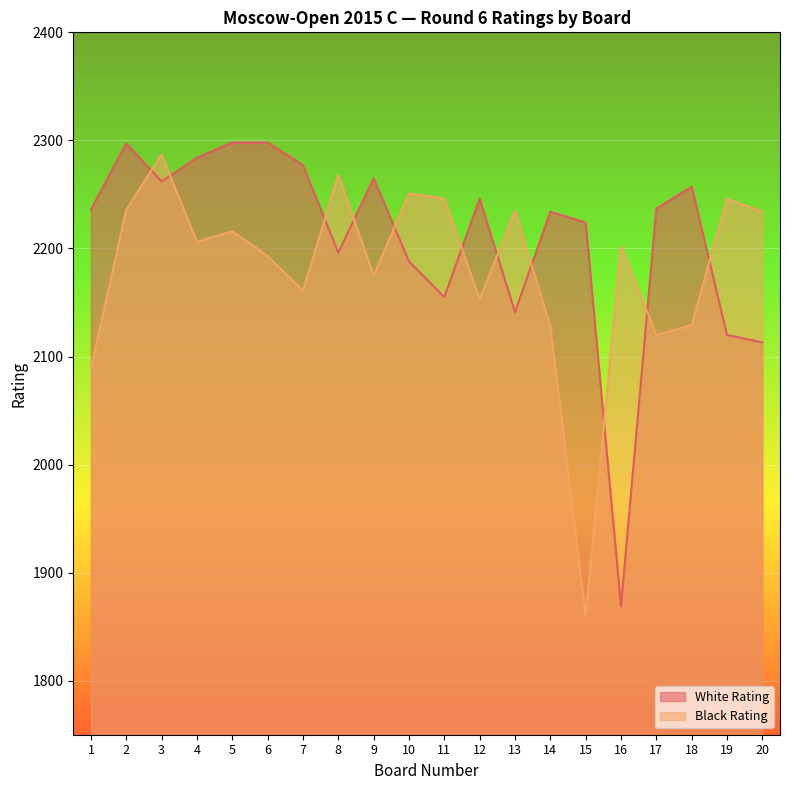

How many times do White Rating and Black Rating cross each other?

11